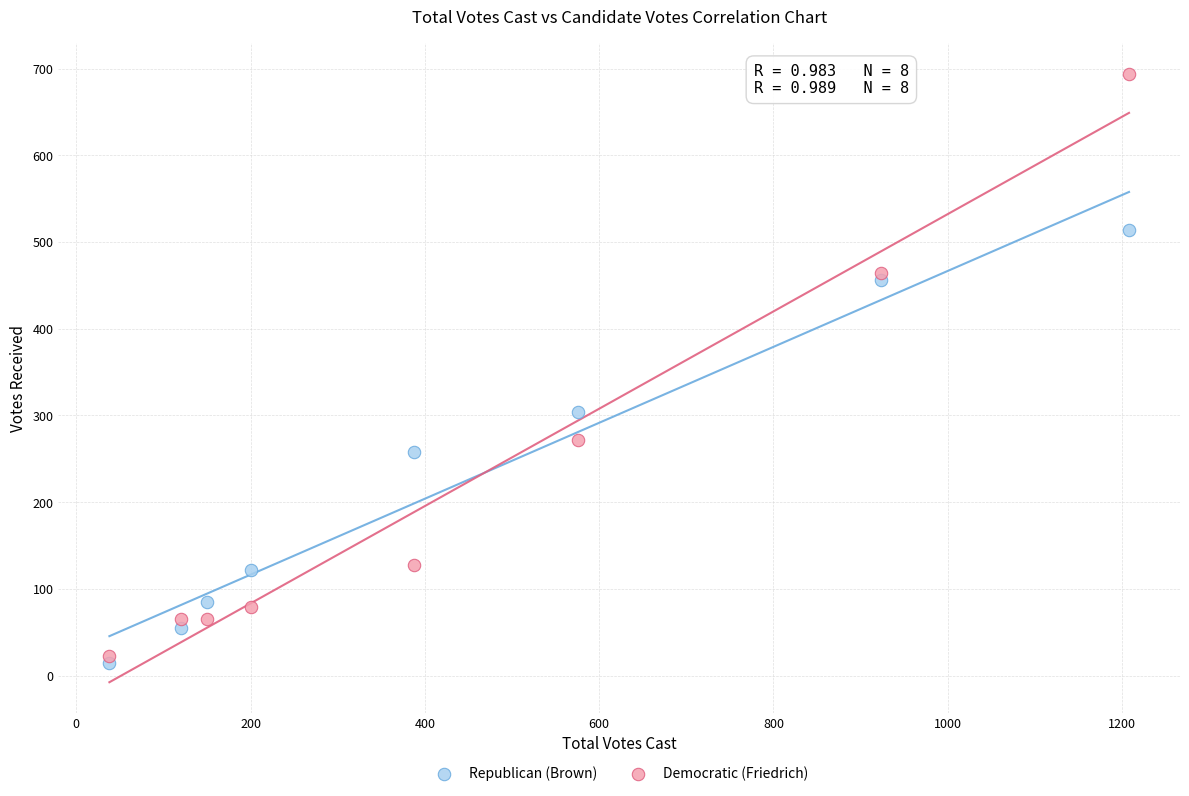

Which series has the largest Y range (max minus min)?

Democratic (Friedrich)